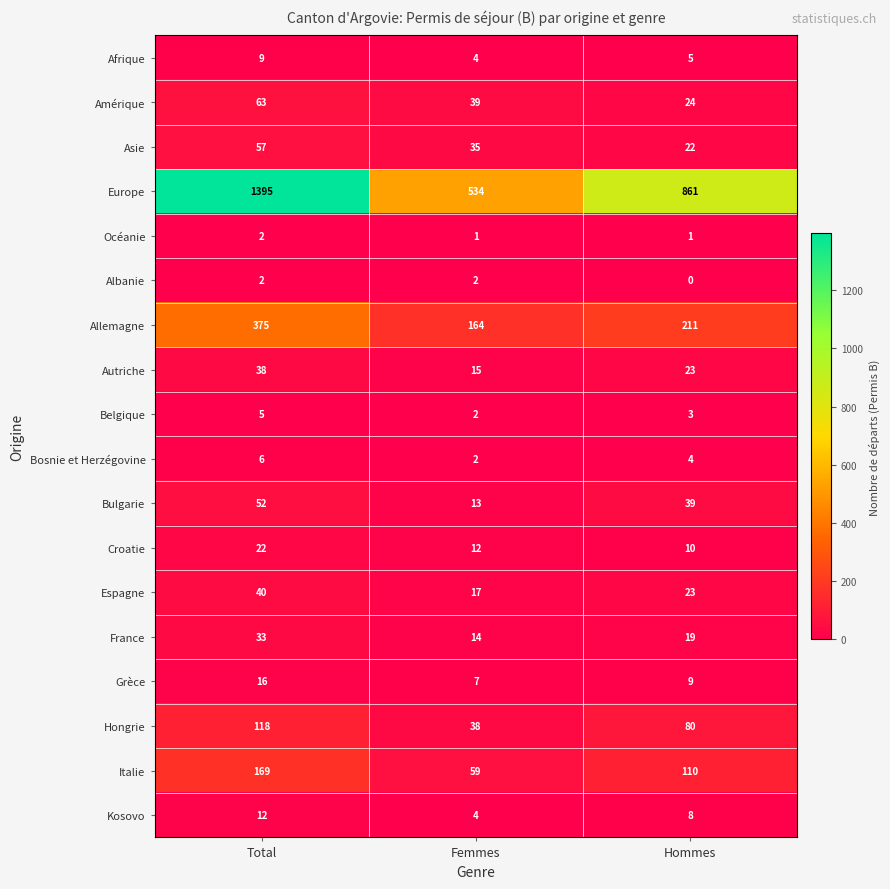

What is the sum of the France values at Femmes and Hommes?

33